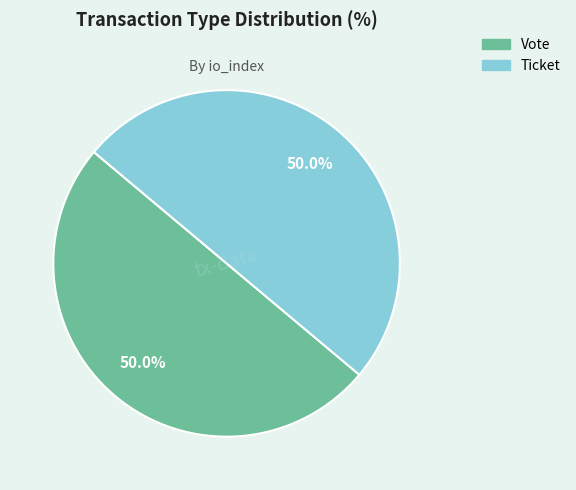

What percentage is the Vote slice, to the nearest percent?

50%